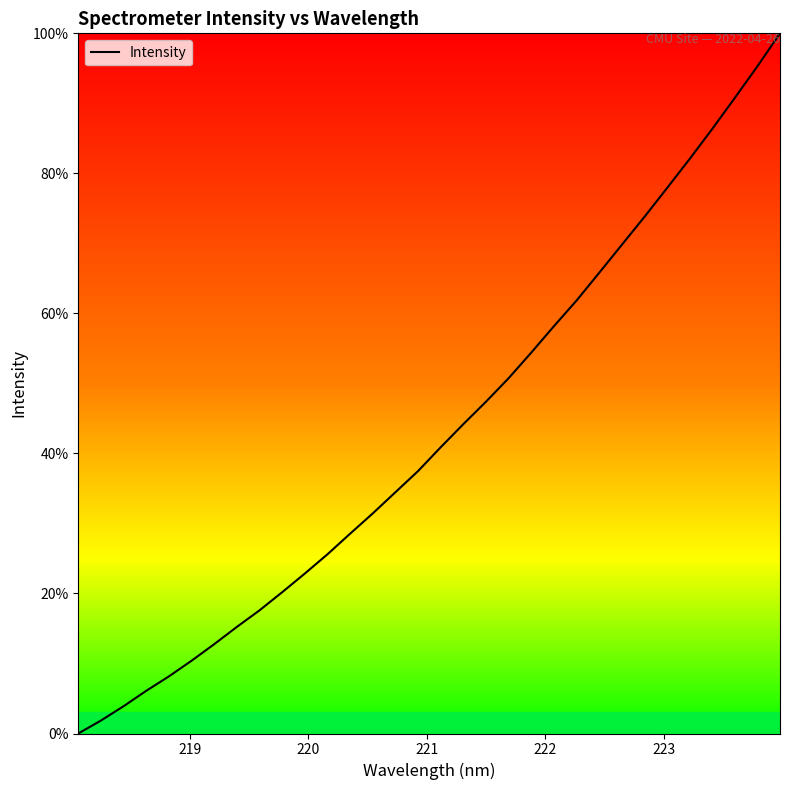

How many positive values are there?

31